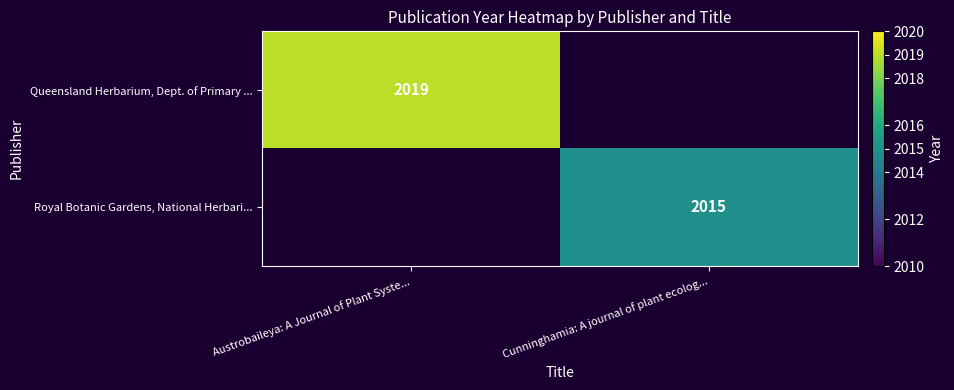

The value of Queensland Herbarium, Dept. of Primary ... at Austrobaileya: A Journal of Plant Syste... is 2019. True or false?

True